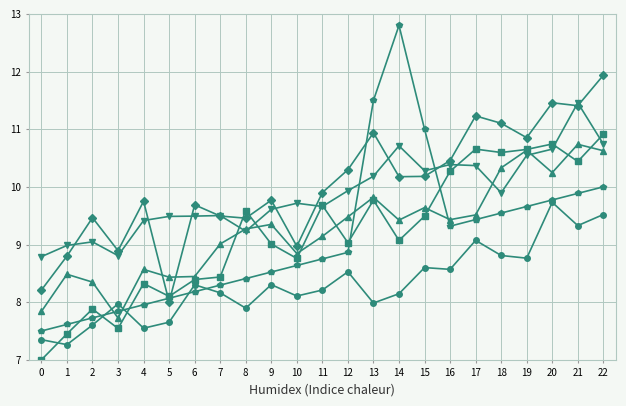

At which category is the sum across all series the highest?

22